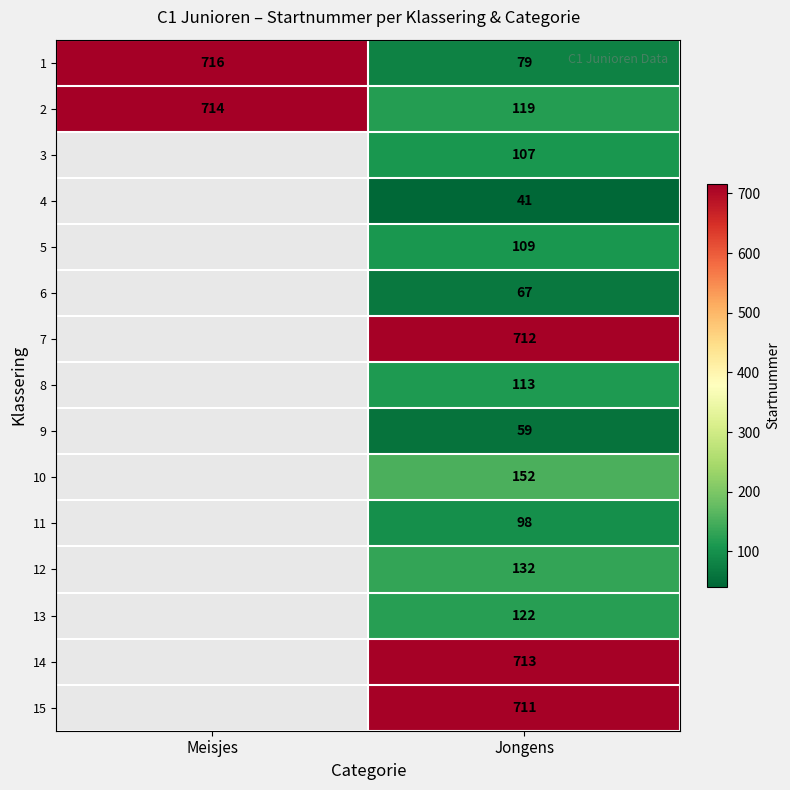

How many values in the 1 series are below 716?

1